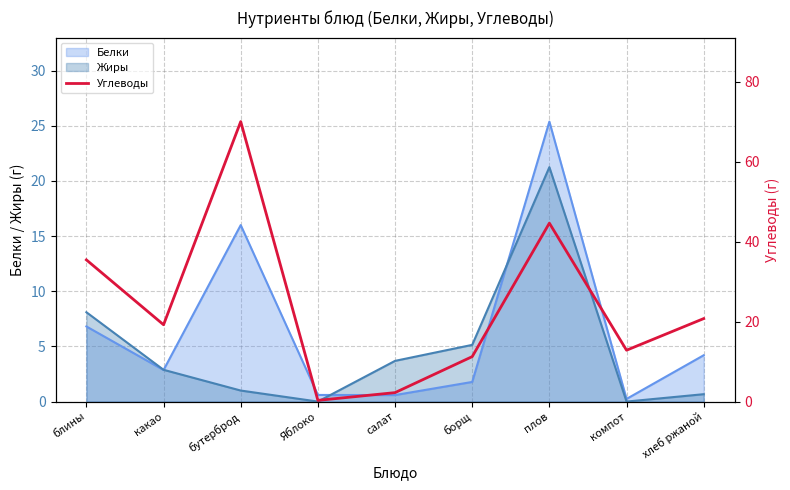

Where does the data first go above 19?

блины